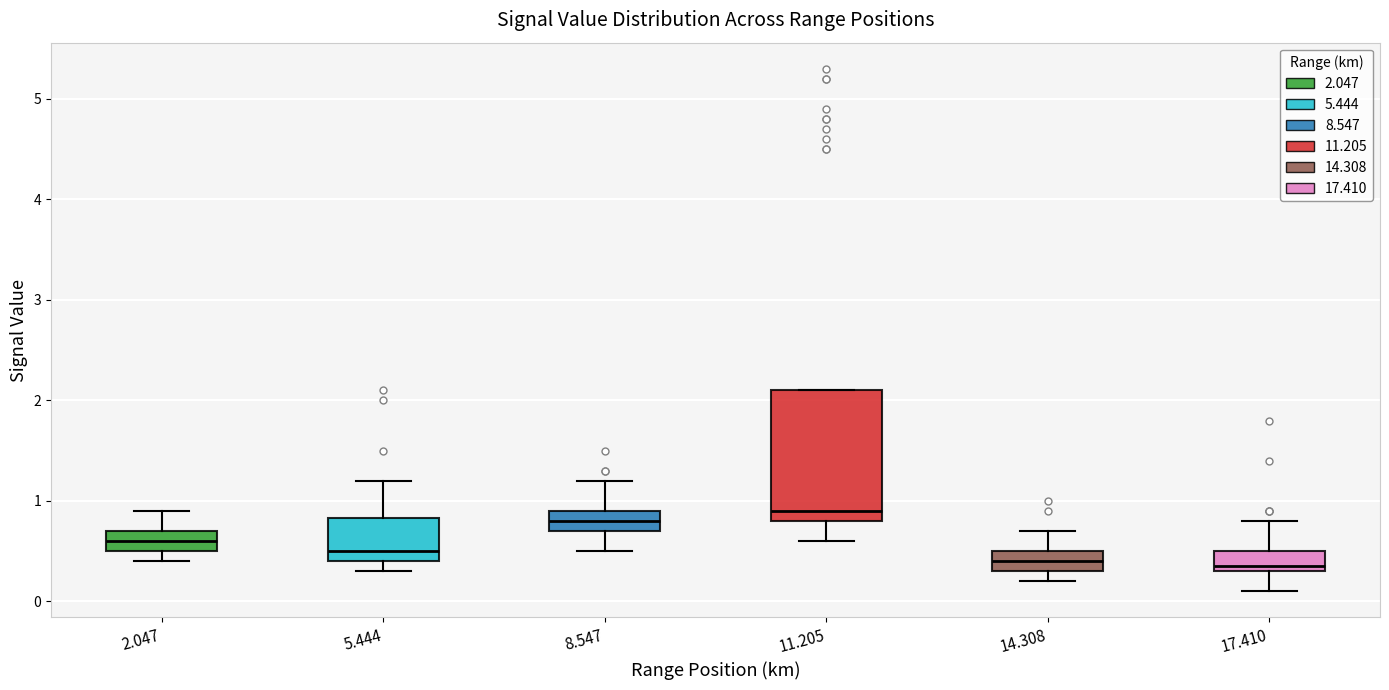

Reading left to right, read every box against the y-axis: the position of its median line, the range the box covers, and the ends of its whiskers. The values are not printed on the chart, so give them approximately, as read against the axis.

2.047: median 0.6, box 0.5 to 0.7, whiskers 0.4 to 0.9
5.444: median 0.5, box 0.4 to 0.8, whiskers 0.3 to 1.2
8.547: median 0.8, box 0.7 to 0.9, whiskers 0.5 to 1.2
11.205: median 0.9, box 0.8 to 2.1, whiskers 0.6 to 2.1
14.308: median 0.4, box 0.3 to 0.5, whiskers 0.2 to 0.7
17.410: median 0.4, box 0.3 to 0.5, whiskers 0.1 to 0.8